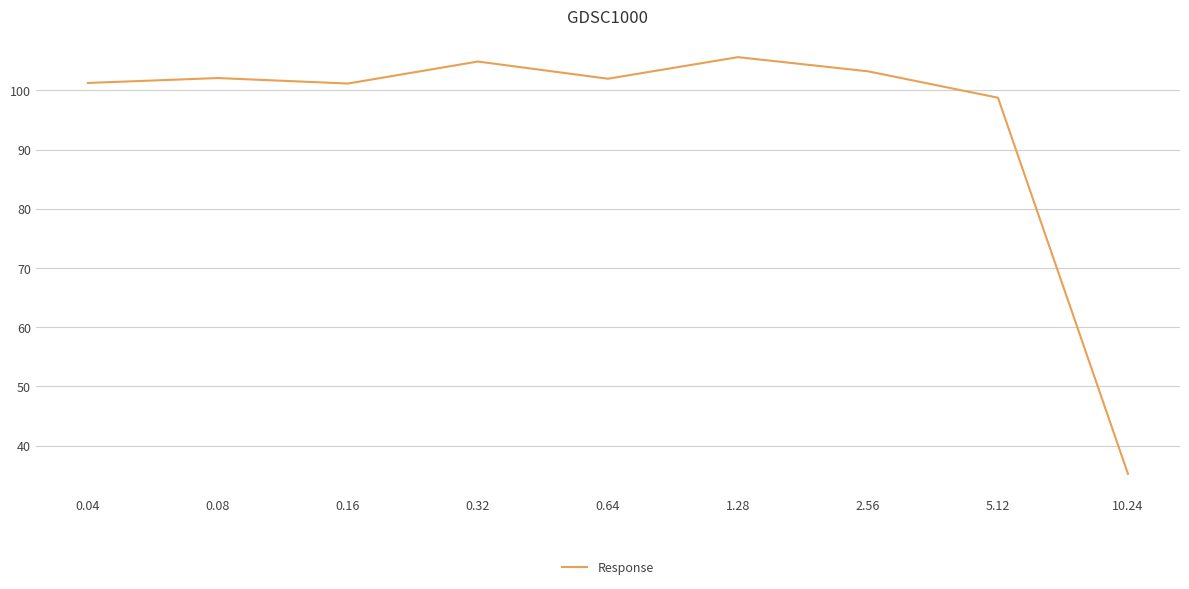

The value at 0.32 is 65.1. True or false?

False